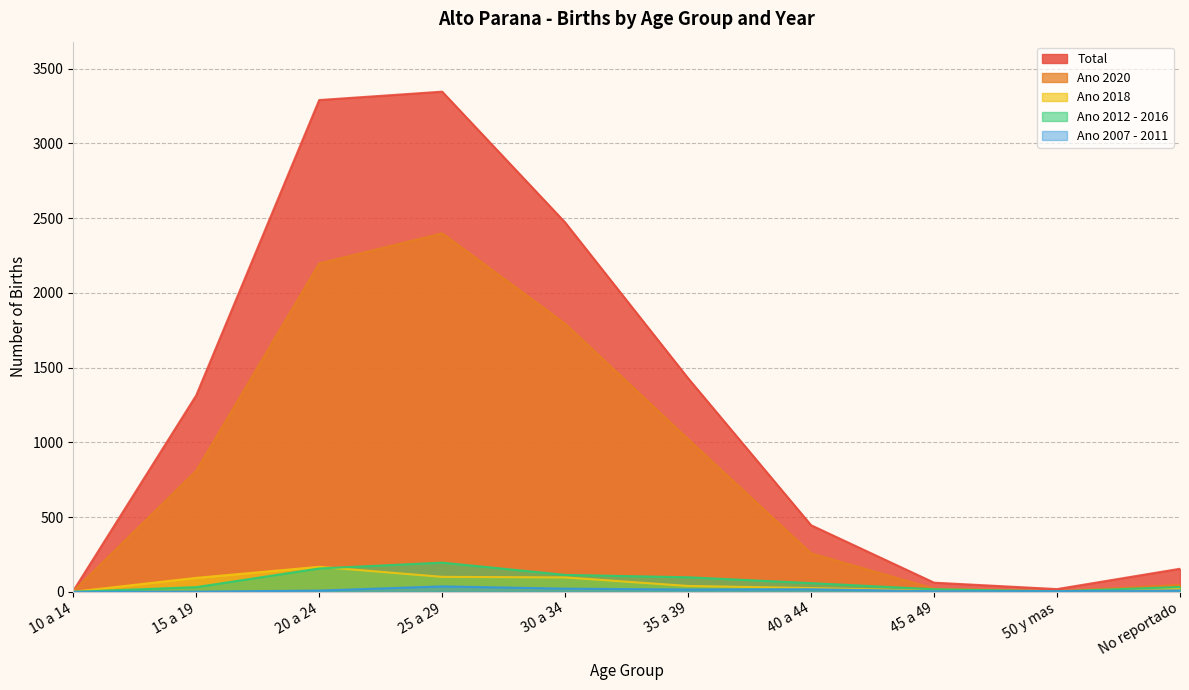

What is the label of the 7th point from the right?

25 a 29